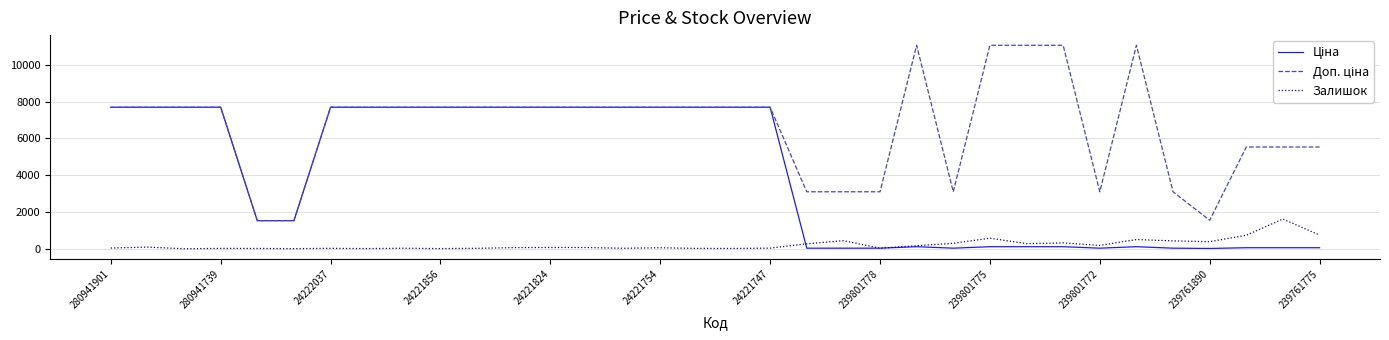

Is this an area chart (filled region under the line)?

No